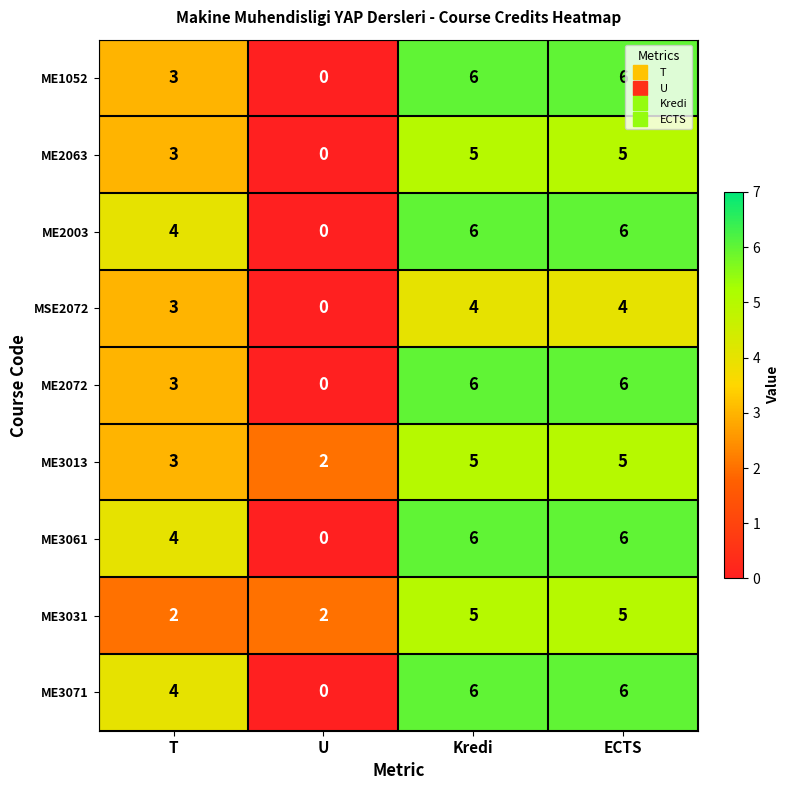

Is the value of ME3061 at Kredi greater than the value of ME3071 at U?

Yes